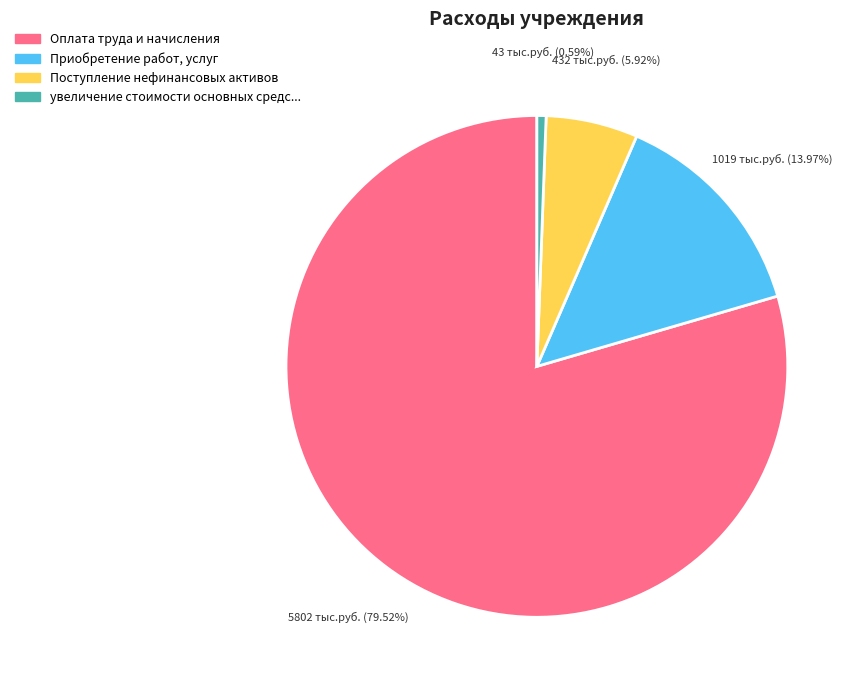

Is there a majority slice in this chart?

Yes